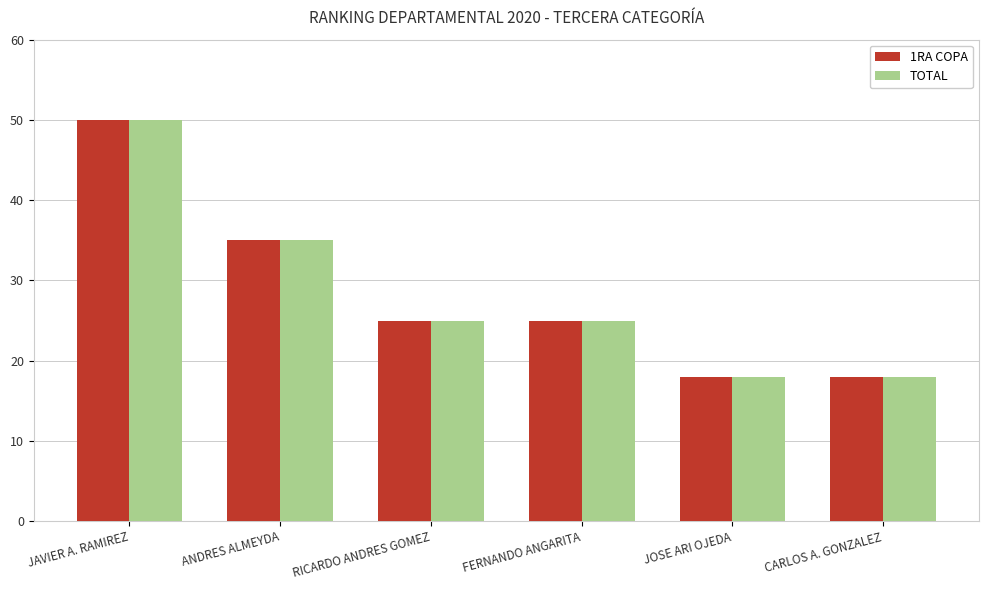

Count the 1RA COPA values in the range 18 to 35.

5